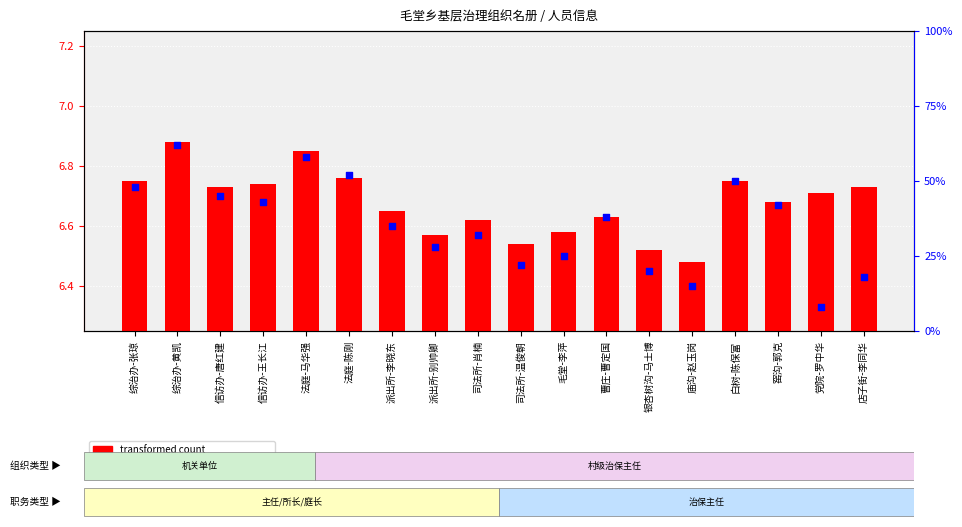

What is the total value across all series at 窑沟-郭克?

42.4